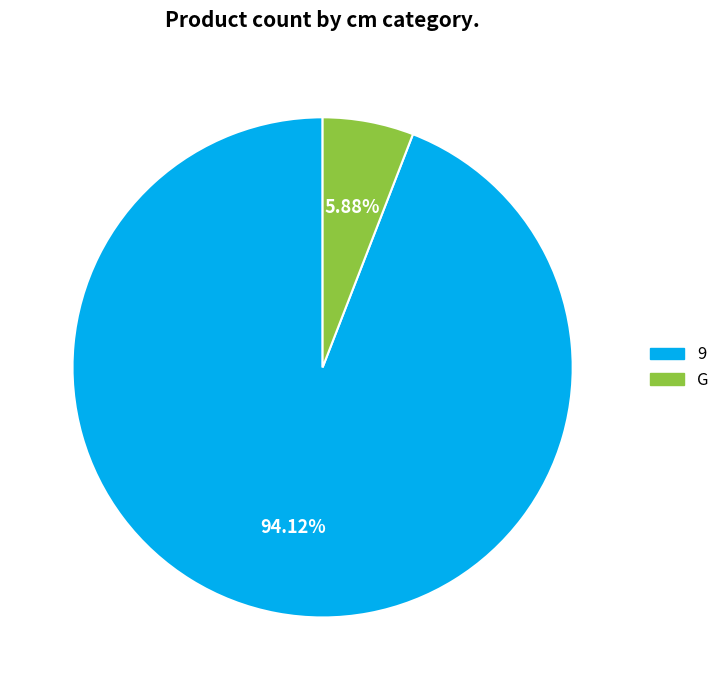

How many slices are in this pie chart?

2